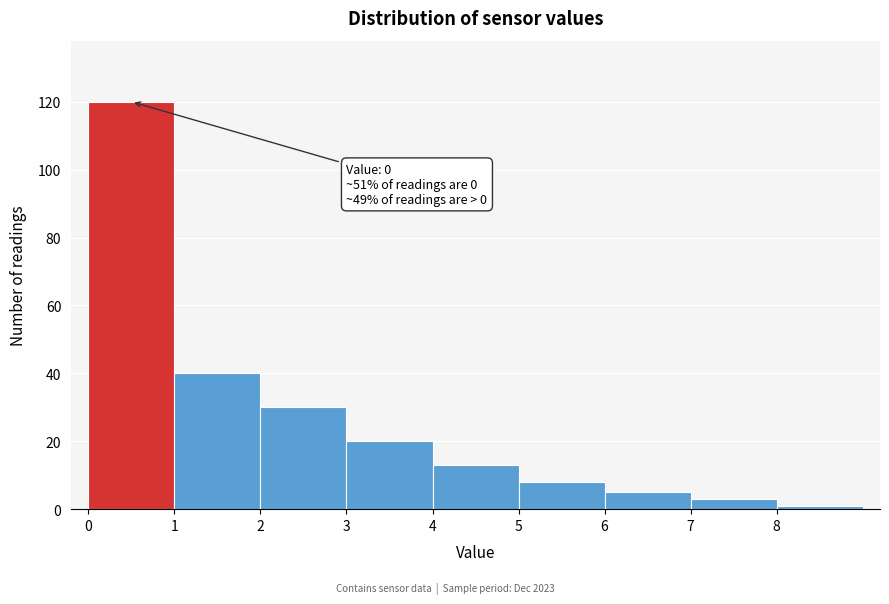

Over which range of the x-axis is the bar tallest?

0 to 1